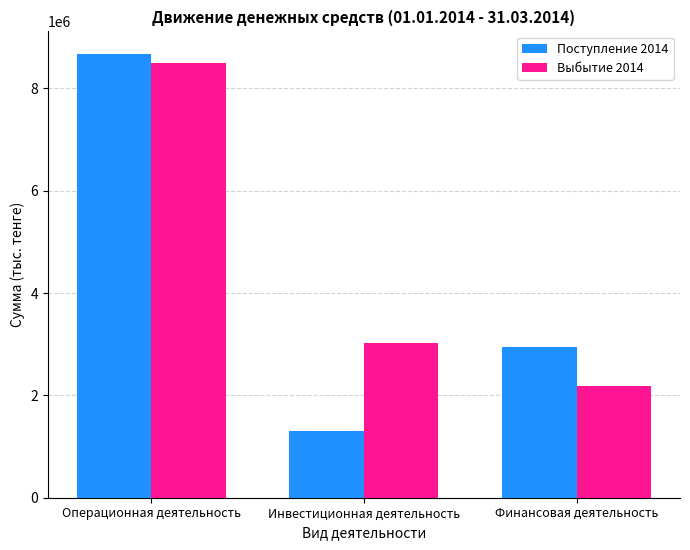

What is the maximum value shown in the chart?

8678861.8